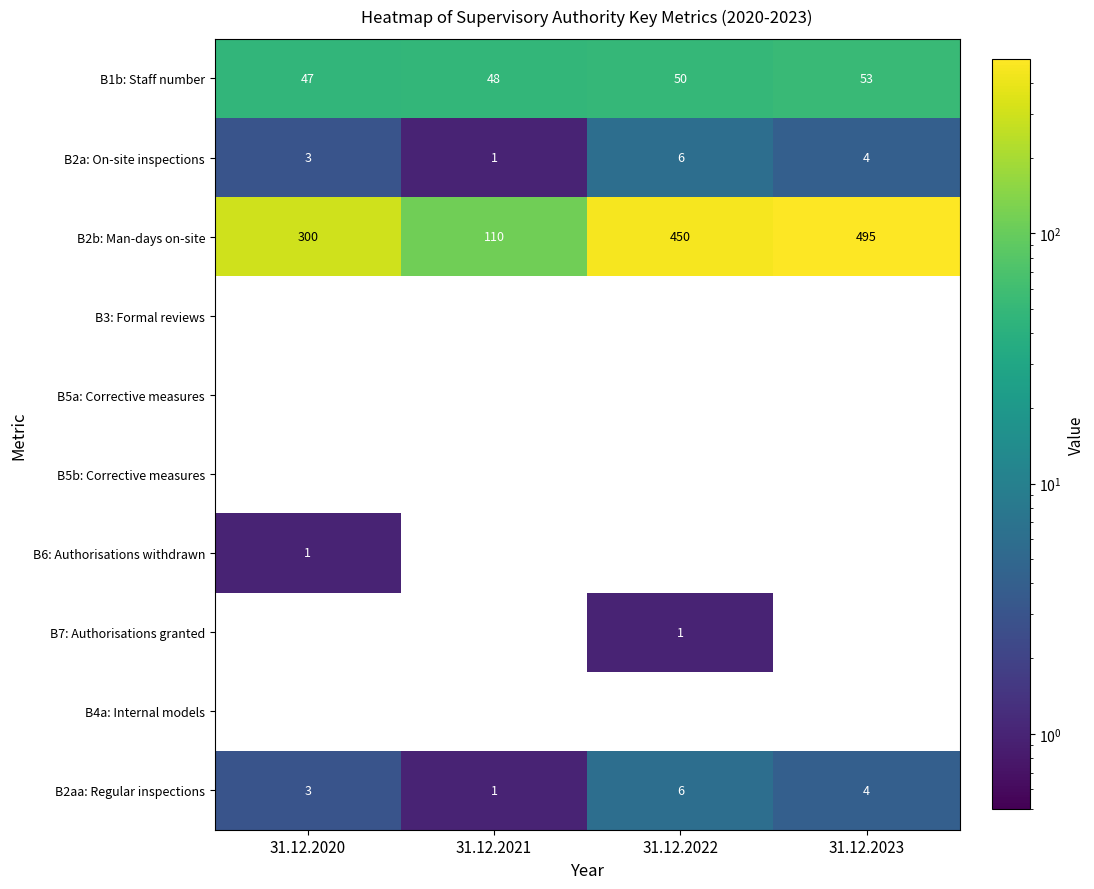

Count the B2b: Man-days on-site values in the range 300 to 495.

3